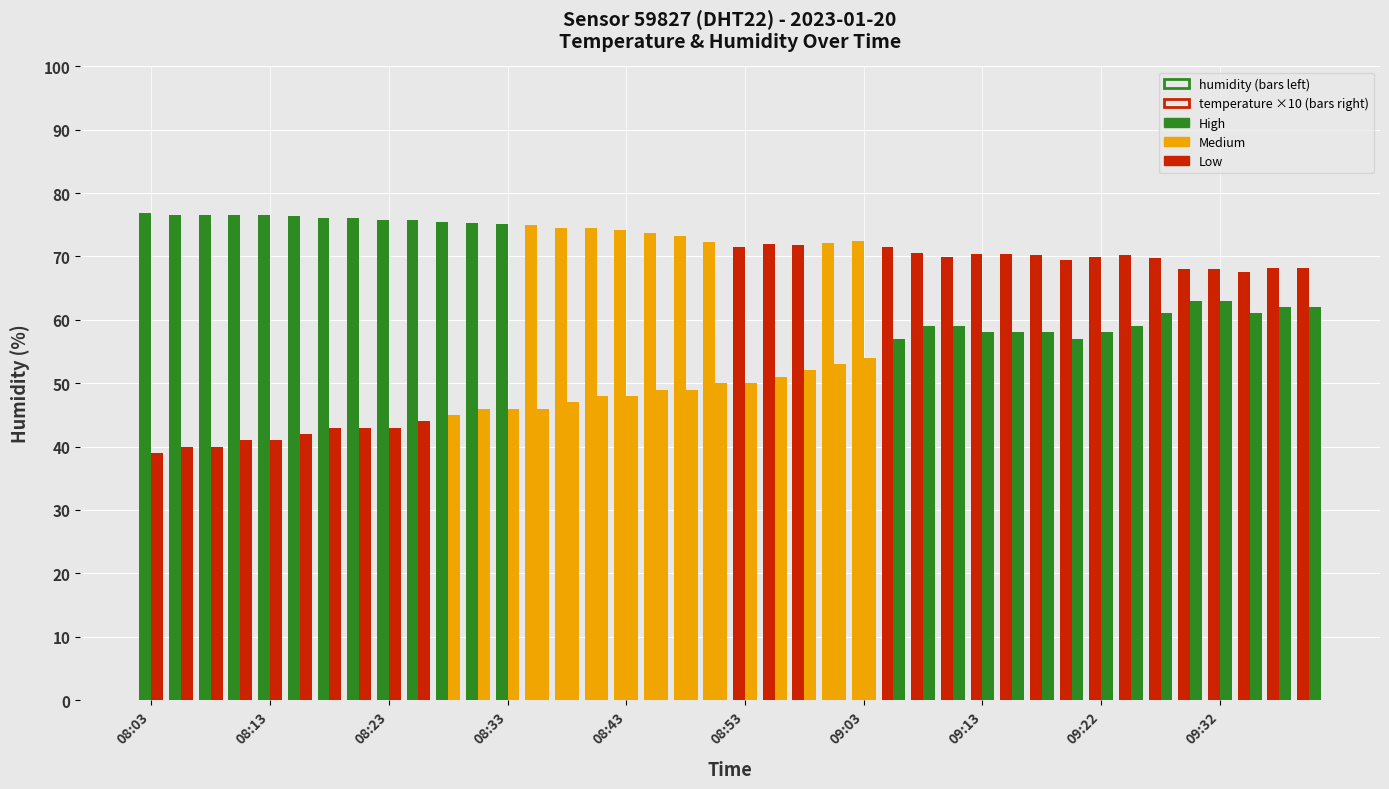

Count the number of data series in this chart.

2